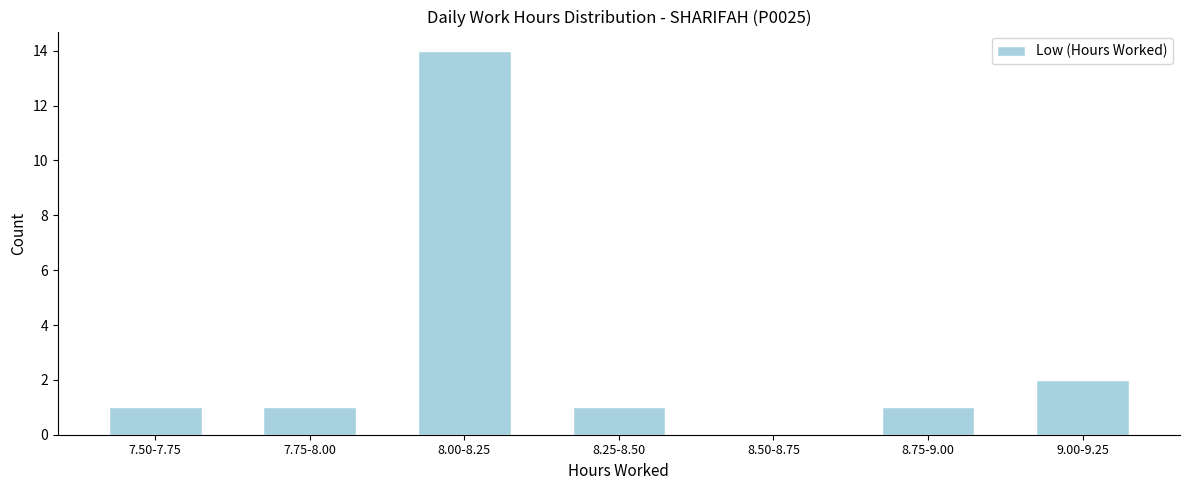

Reading left to right, list all the values displayed in this chart.

7.50-7.75=1	7.75-8.00=1	8.00-8.25=14	8.25-8.50=1	8.50-8.75=0	8.75-9.00=1	9.00-9.25=2